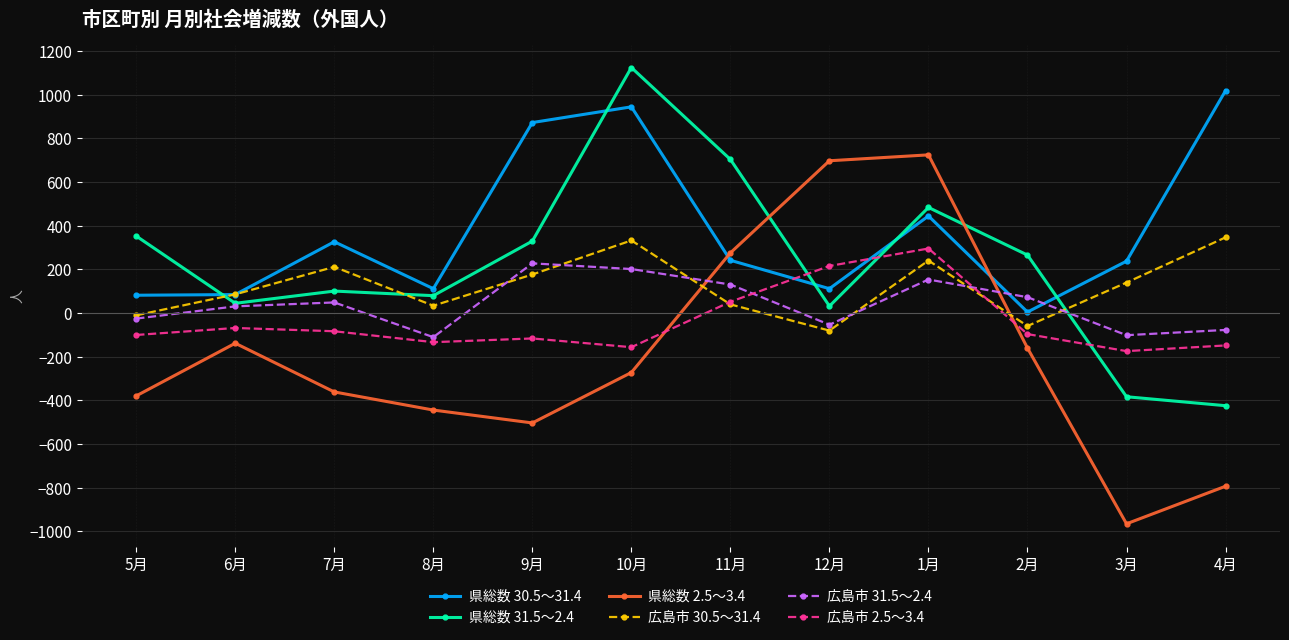

What is the difference between the second highest and minimum values in the 広島市 30.5～31.4 series?

413